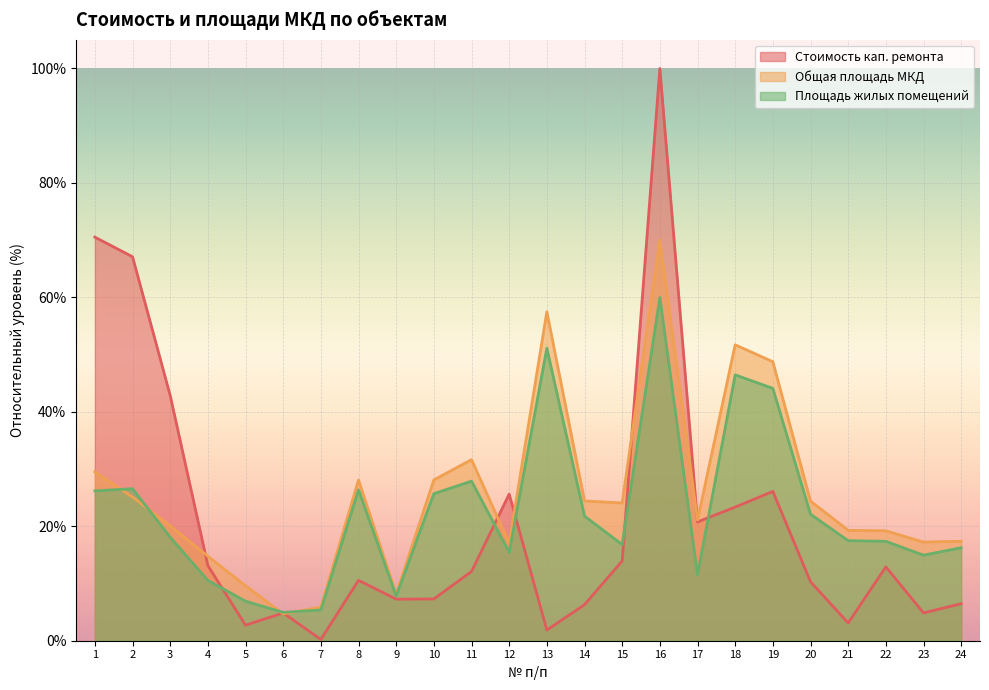

At which category does Площадь жилых помещений (col_9) reach its first local peak?

2